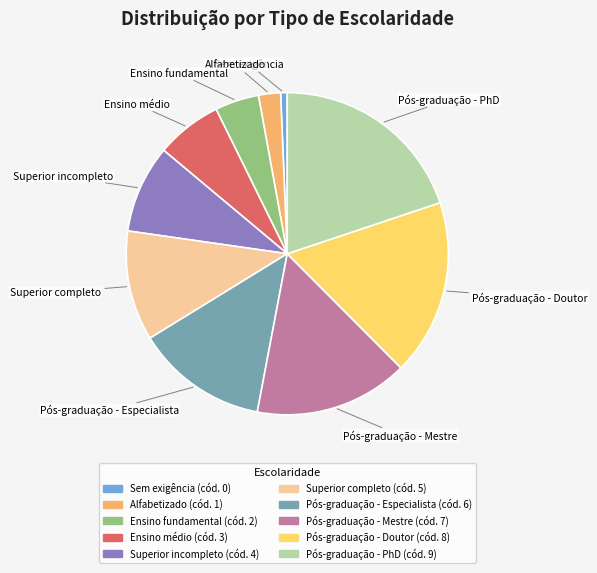

Is there a majority slice in this chart?

No